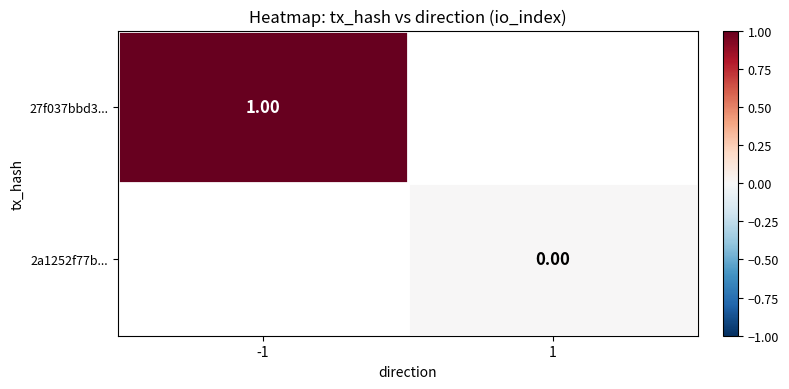

List the labels in order of 2a1252f77b... value, smallest first.

-1, 1